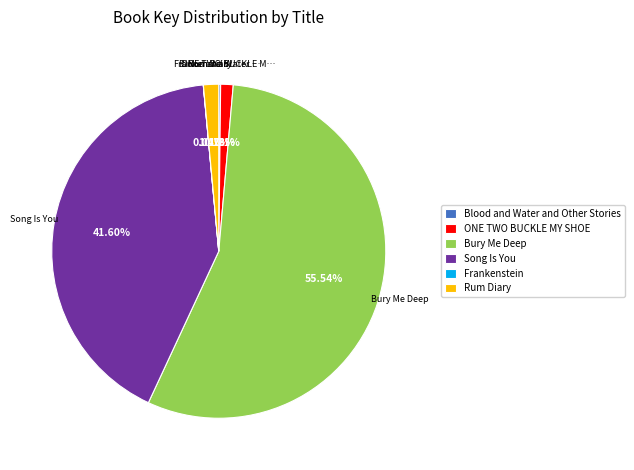

To the nearest percent, what is the average slice percentage?

17%